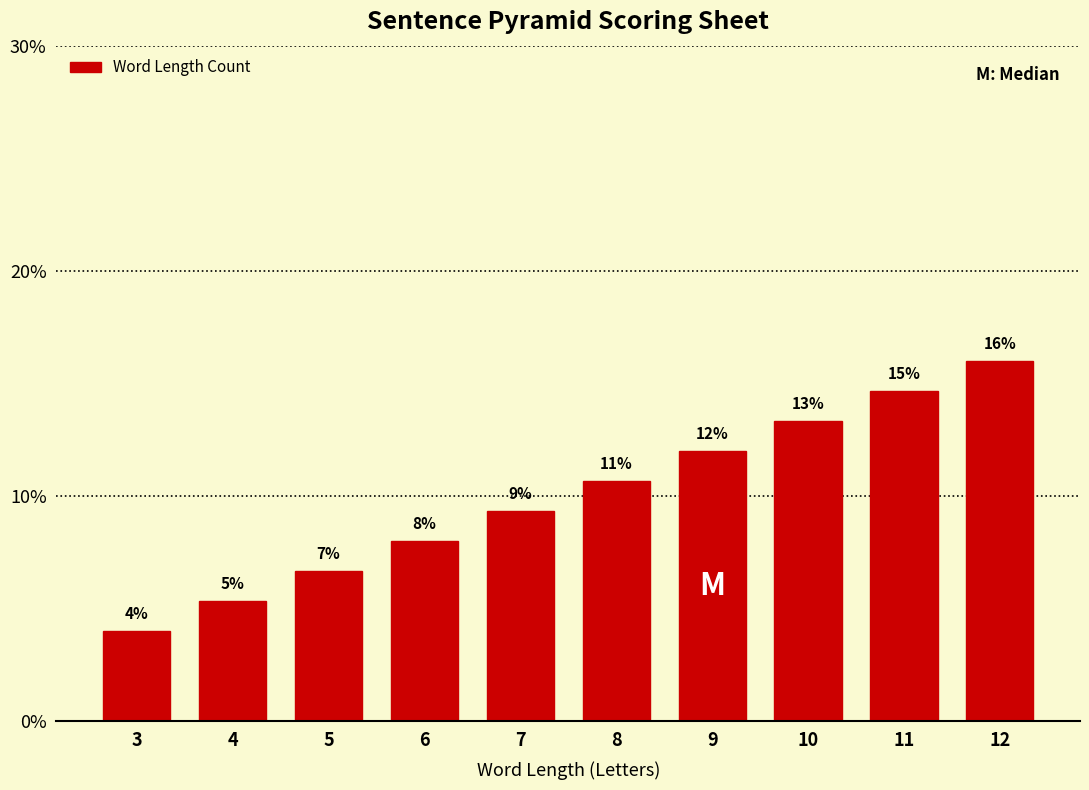

How many bars are there in total?

10